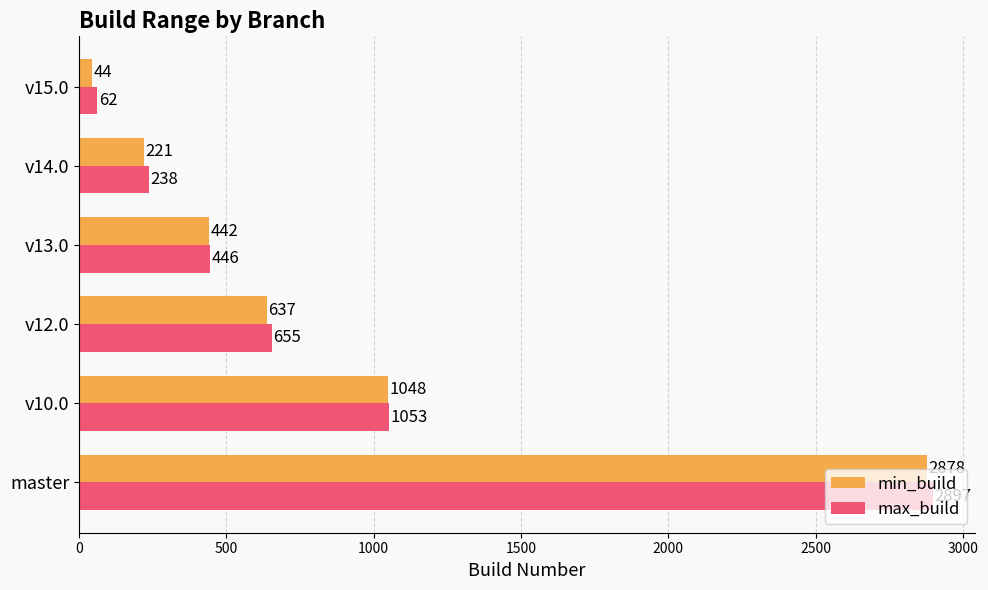

How many categories are shown in the chart?

6